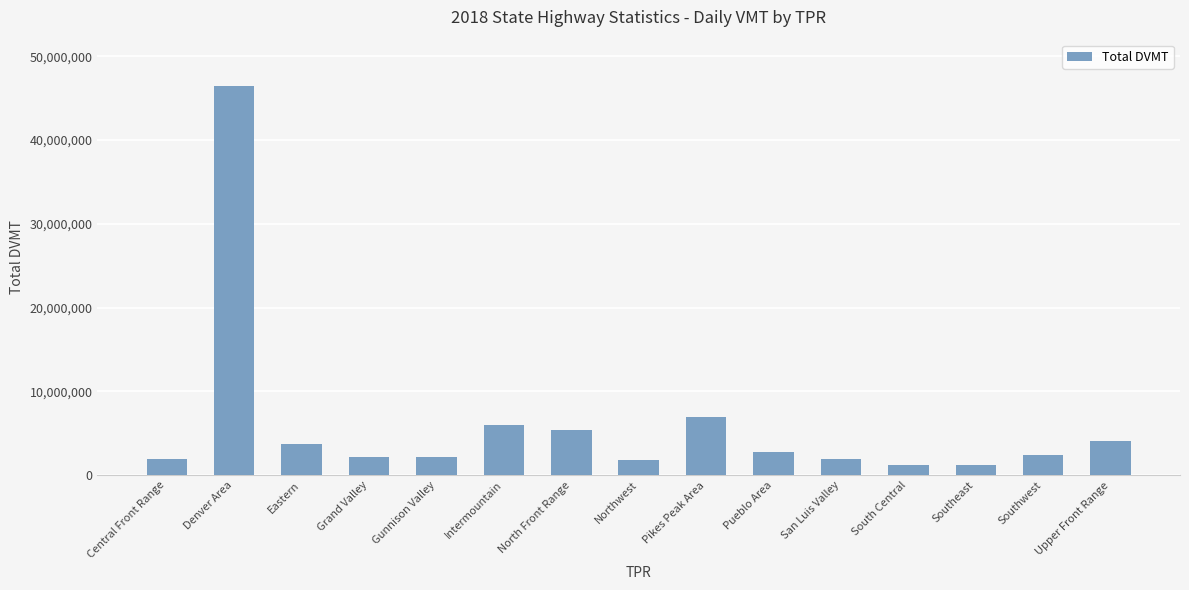

True or false: the data shows 4942751.9 at Pueblo Area.

False